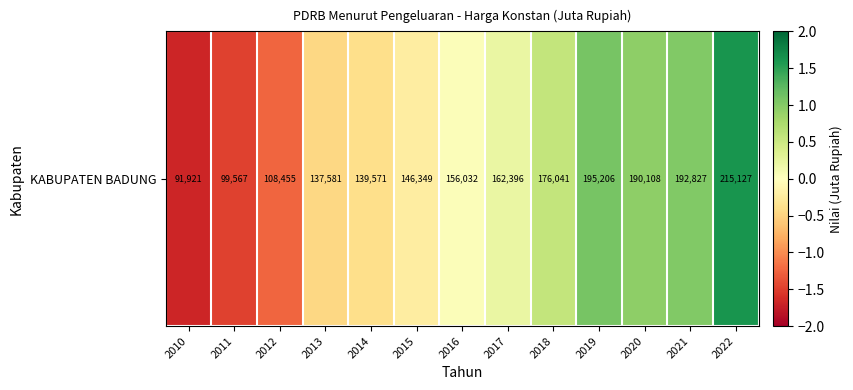

How many series are shown in this chart?

1